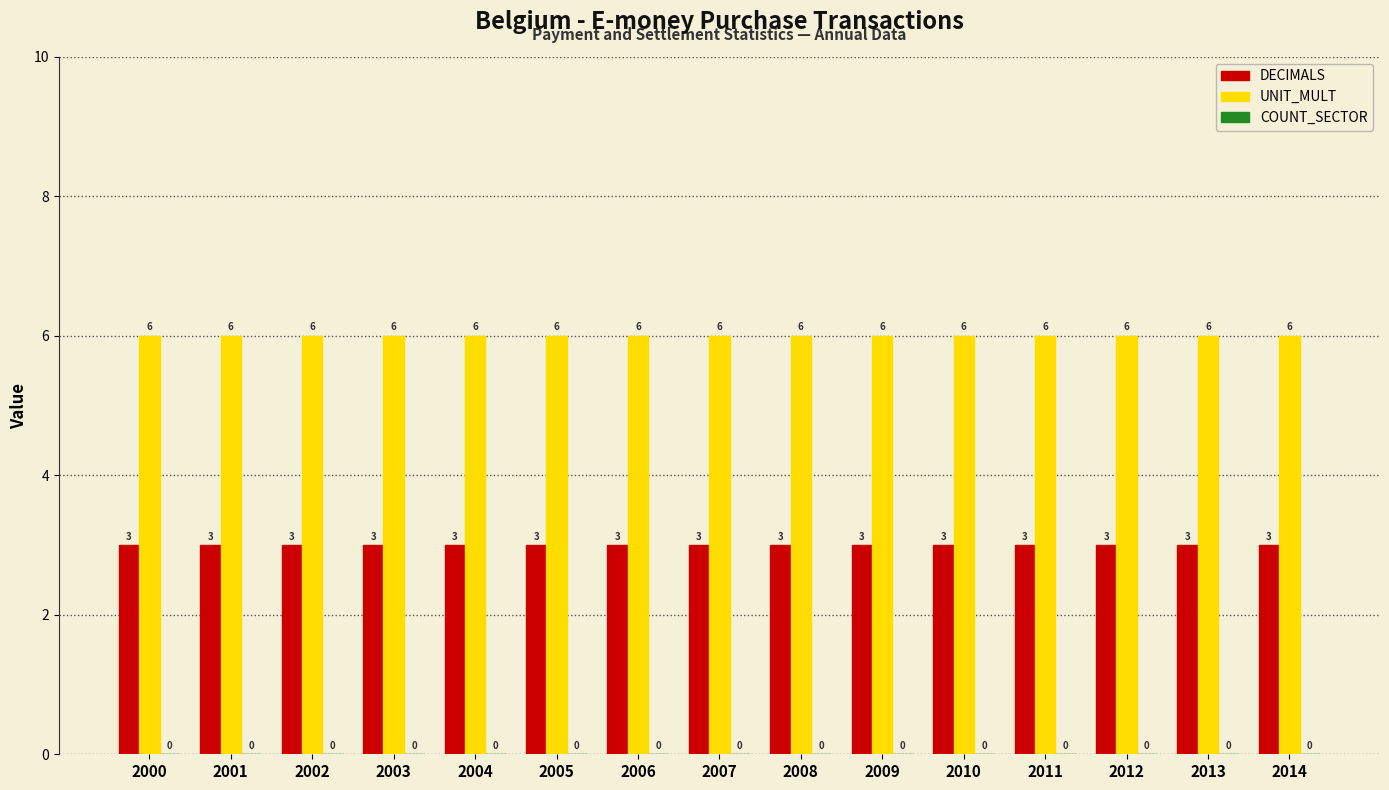

Are the bars horizontal?

No